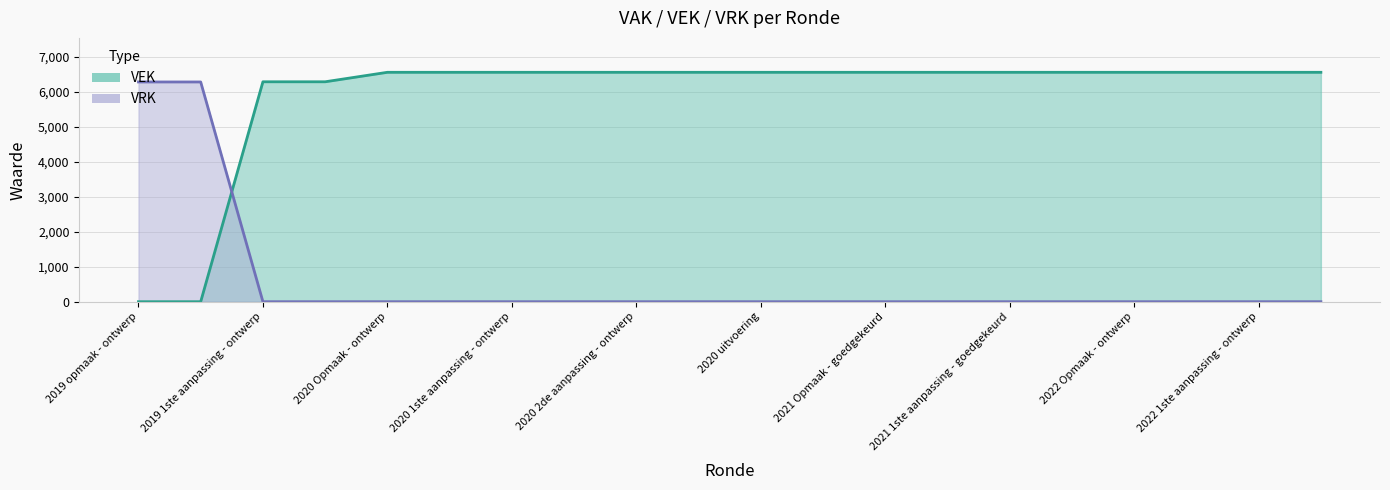

What is the spread (max minus min) of values at 2022 1ste aanpassing - goedgekeurd?

6556